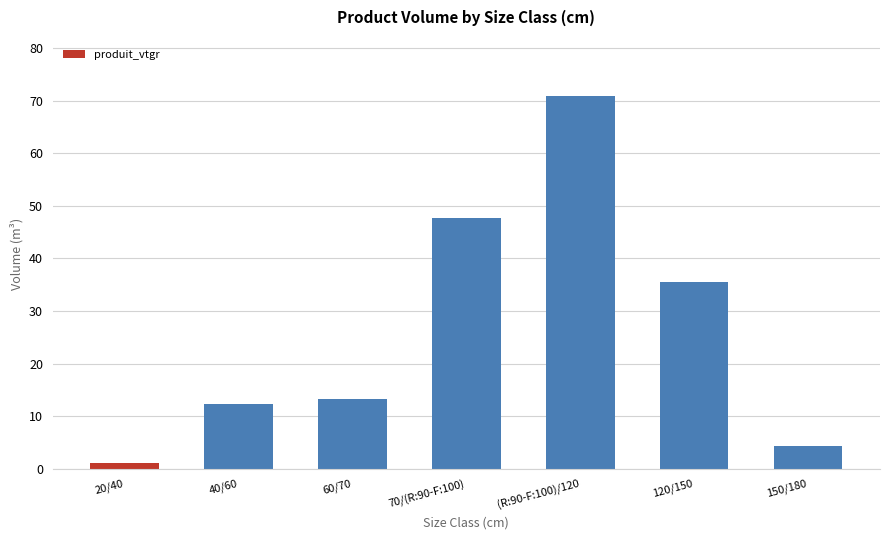

Between 70/(R:90-F:100) and 20/40, which is larger?

70/(R:90-F:100)